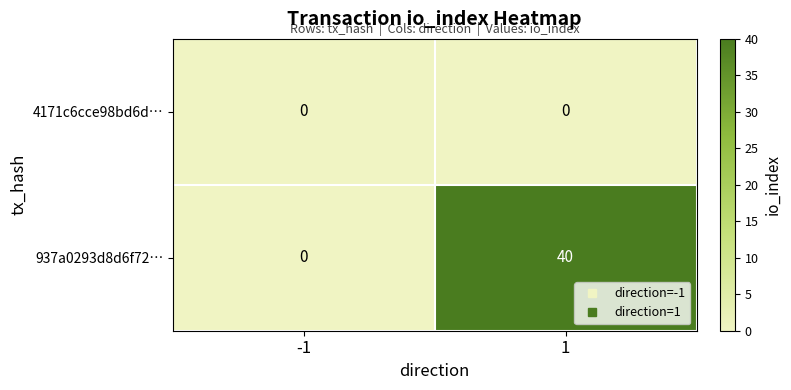

What is the greatest value displayed?

40